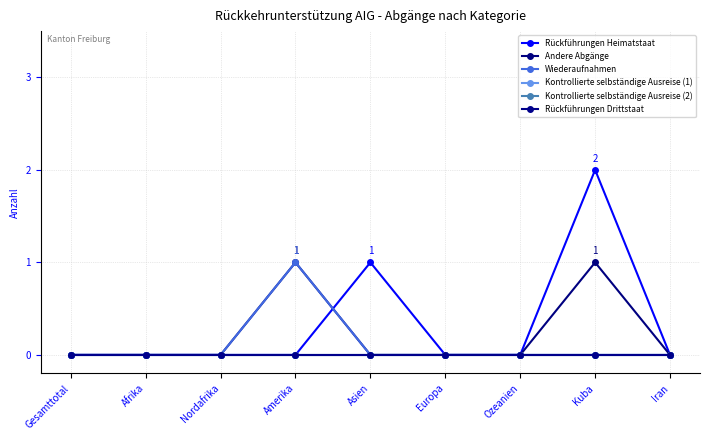

Does the chart have visible grid lines?

Yes